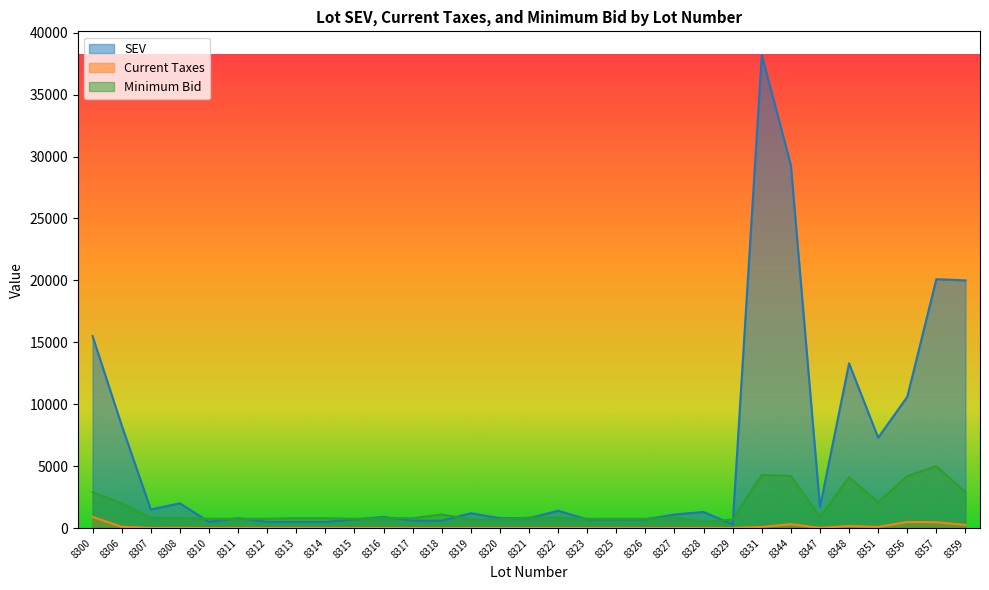

Which category has the lowest value across all series?

8325